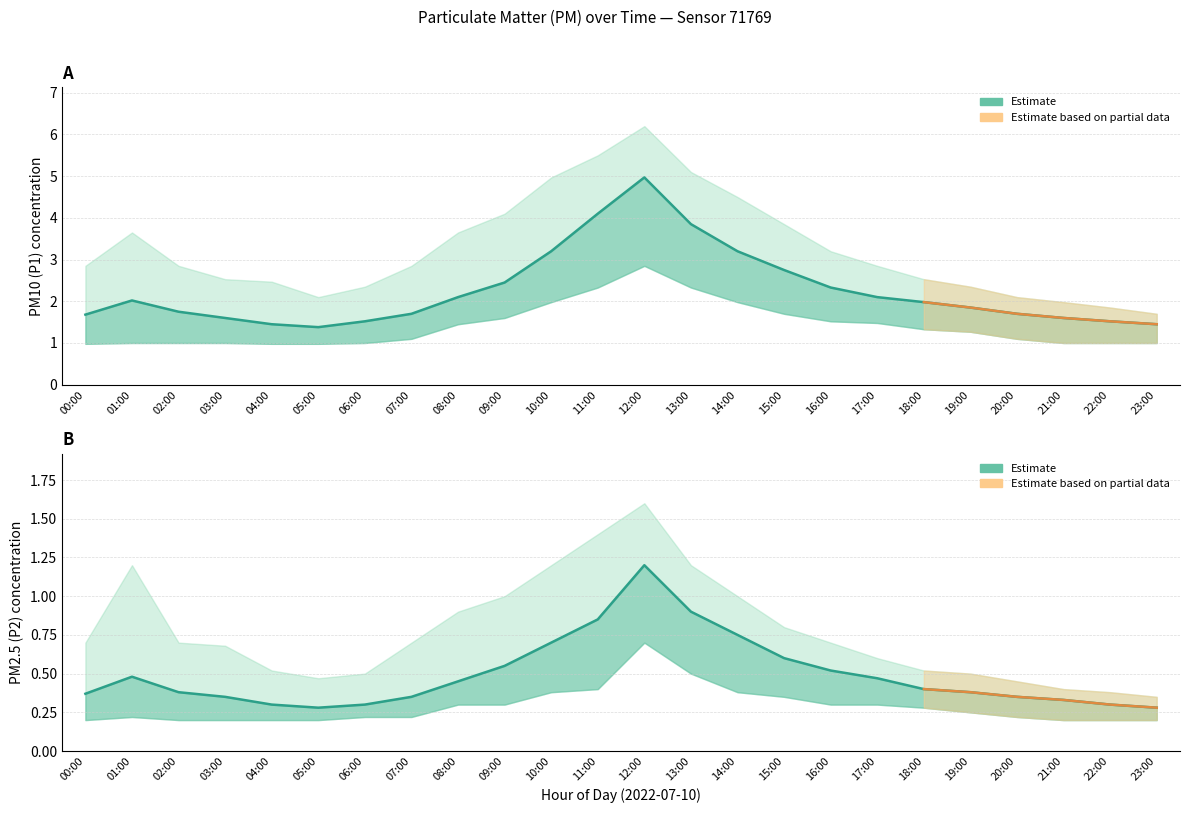

What is the value of the P1_upper point at the 11th from the left?

5.0